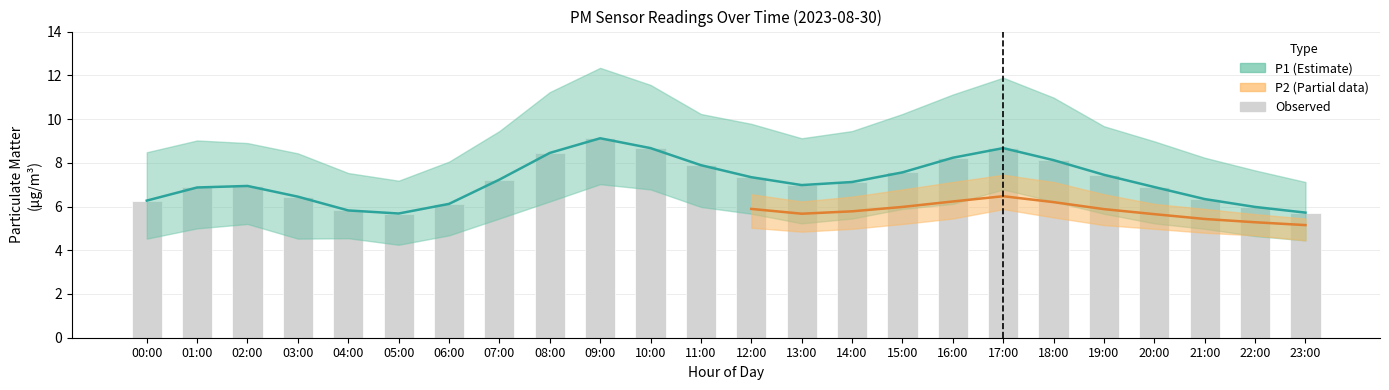

What is the label of the 23rd bar from the left?

22:00